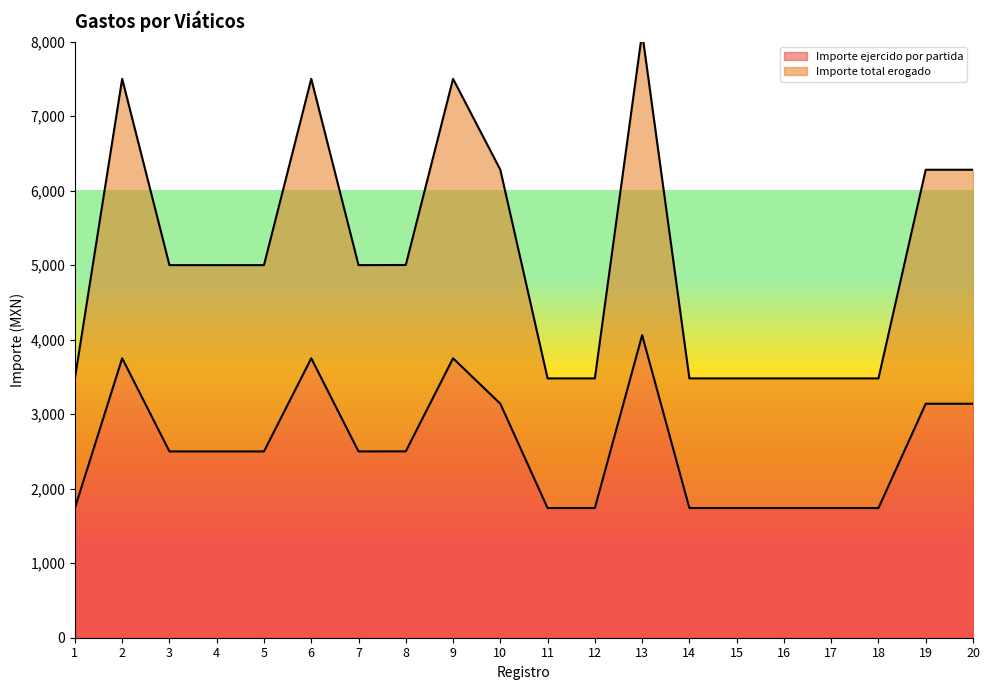

True or false: Importe acompañantes and Importe total erogado intersect in this chart.

False